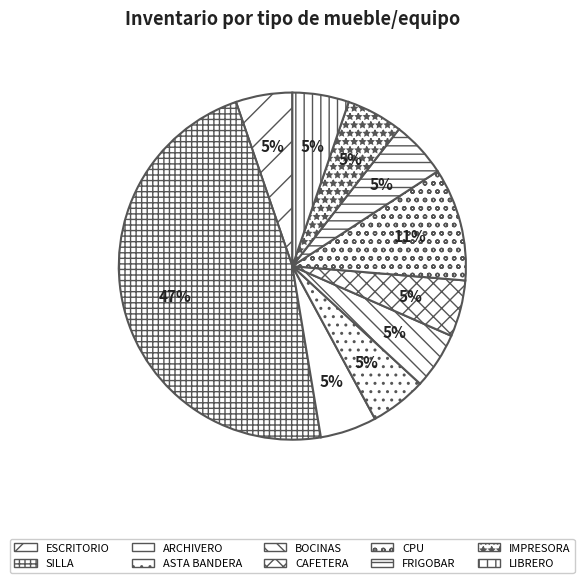

To the nearest percent, what is the average slice percentage?

10%